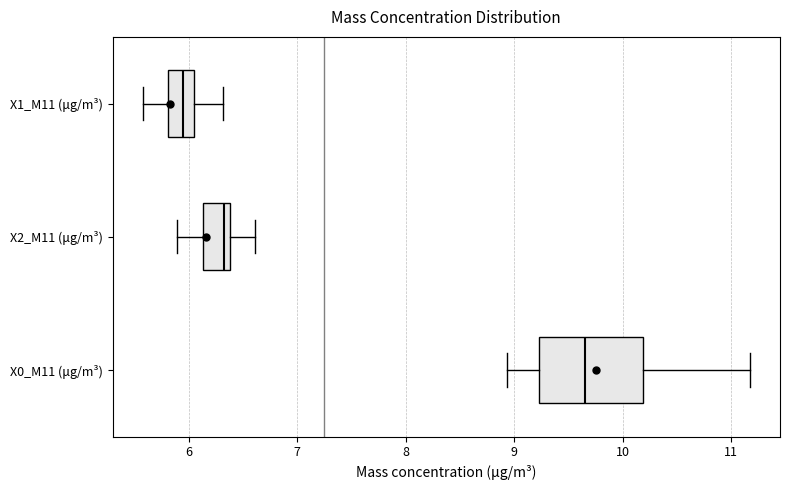

Comparing the boxes themselves (not the whiskers), which one is the widest?

X0_M11 (μg/m³)